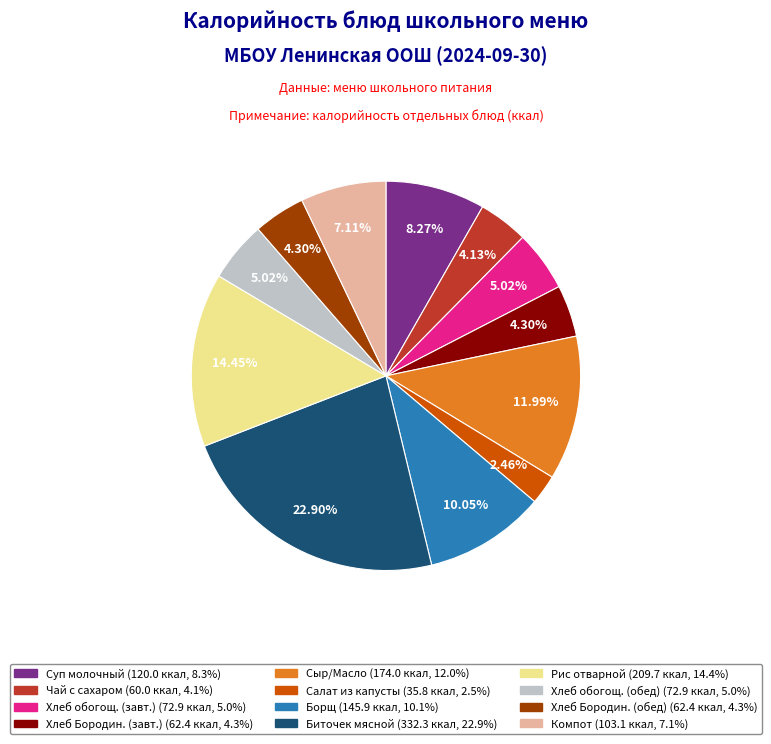

Is there a majority slice in this chart?

No